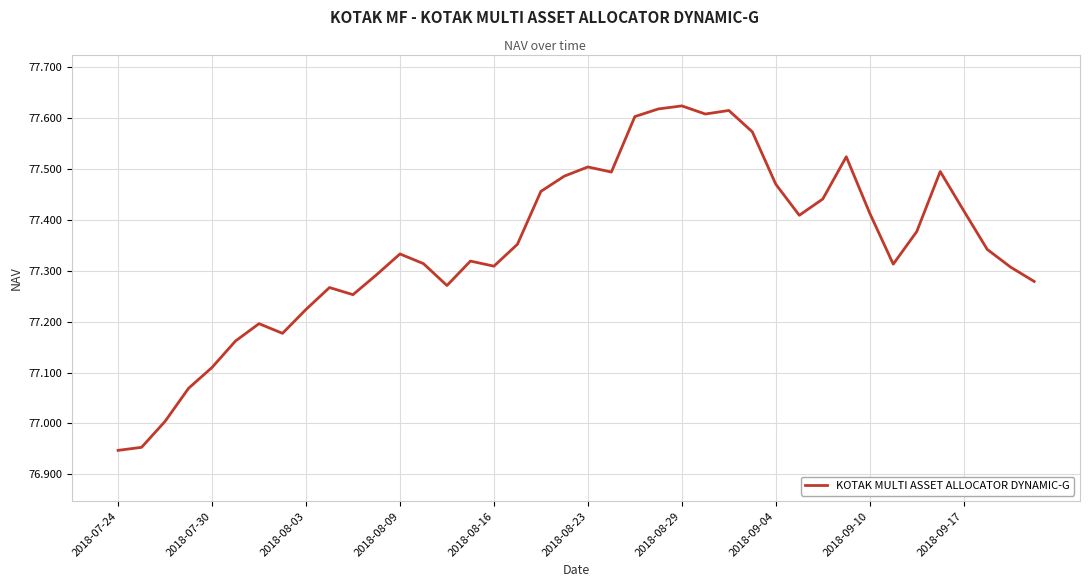

How many points are higher than both their immediate neighbors (excluding endpoints)?

9